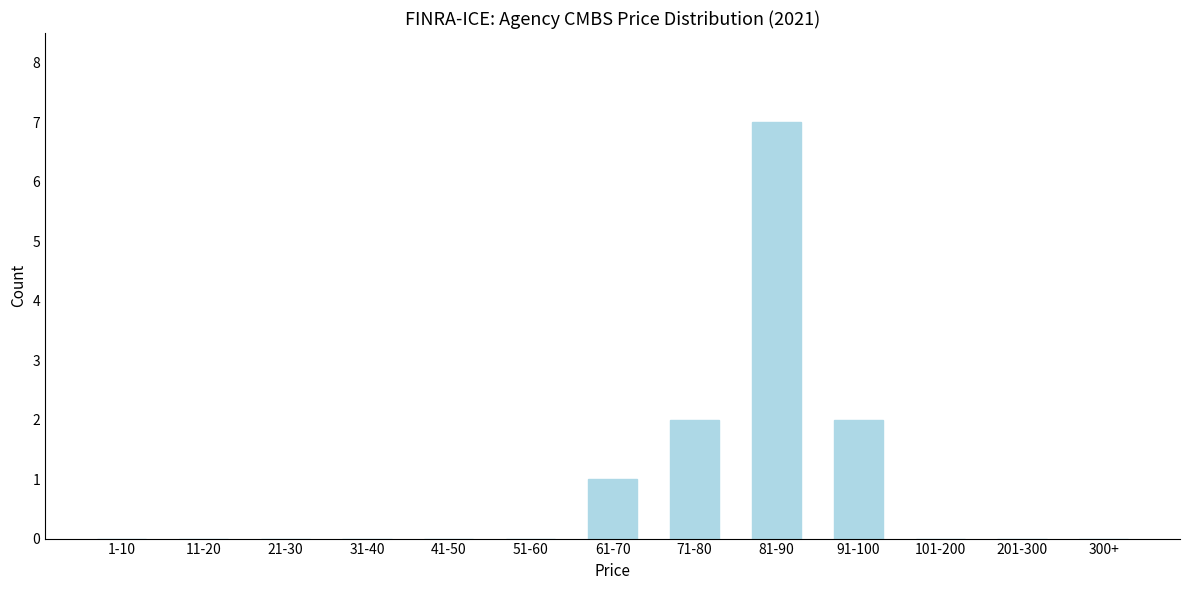

Reading right to left, list all the values displayed in this chart.

300+=0	201-300=0	101-200=0	91-100=2	81-90=7	71-80=2	61-70=1	51-60=0	41-50=0	31-40=0	21-30=0	11-20=0	1-10=0